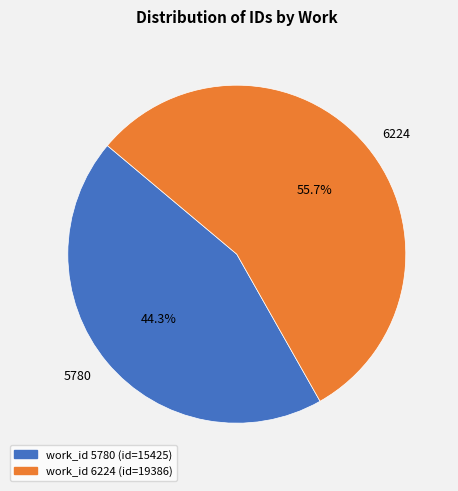

How many slices are in this pie chart?

2